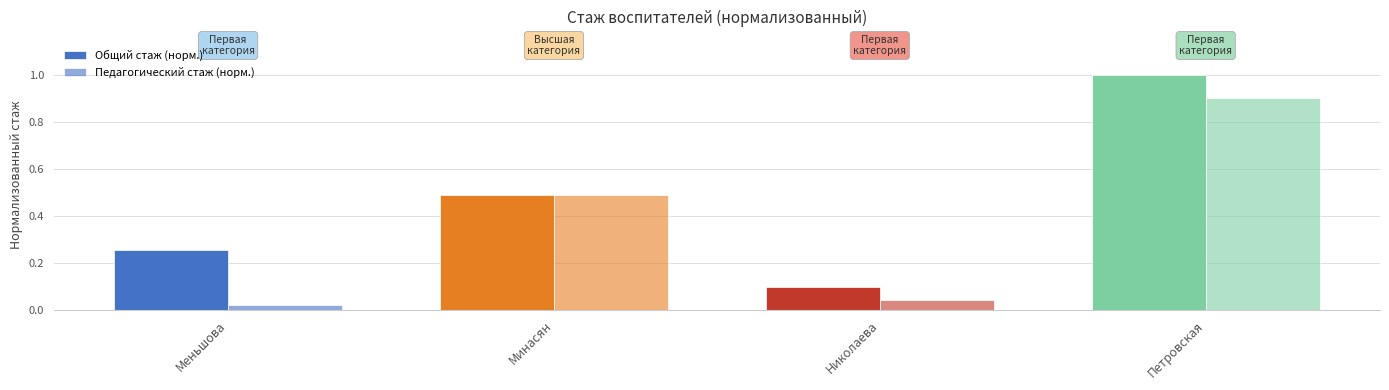

At how many categories does at least one series exceed 0?

4